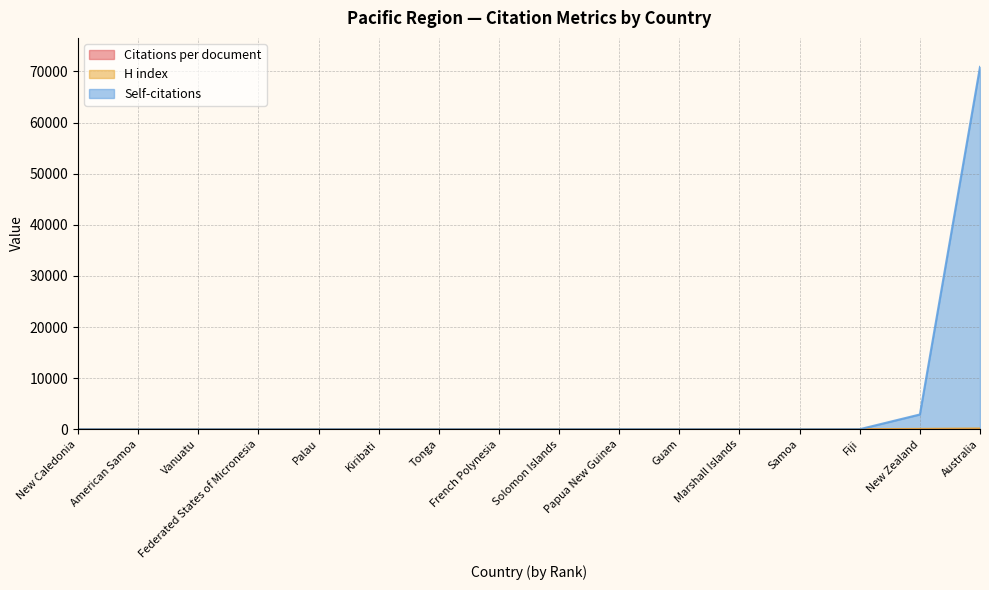

At which category is the sum across all series the highest?

Australia